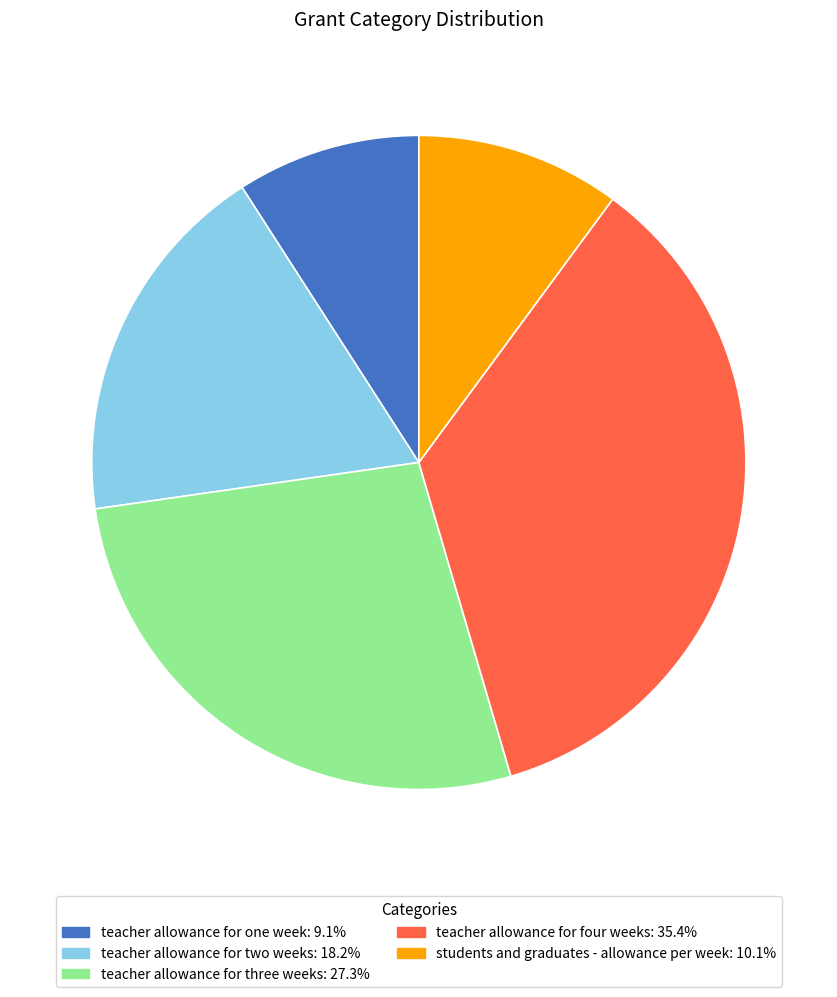

Do teacher allowance for two weeks: 18.2% and teacher allowance for four weeks: 35.4% together represent more than half of the pie?

Yes